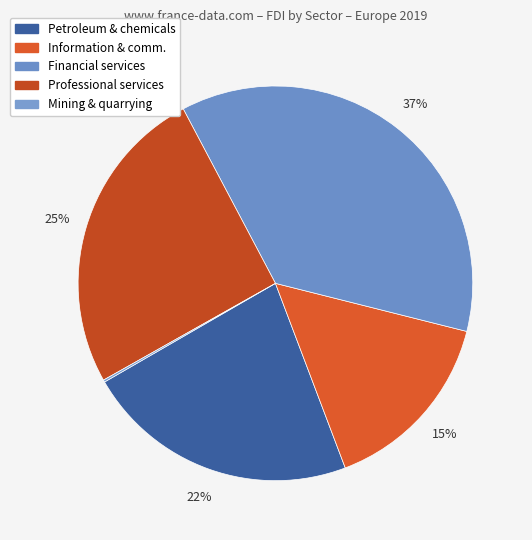

What is the largest slice in the pie chart?

Financial services